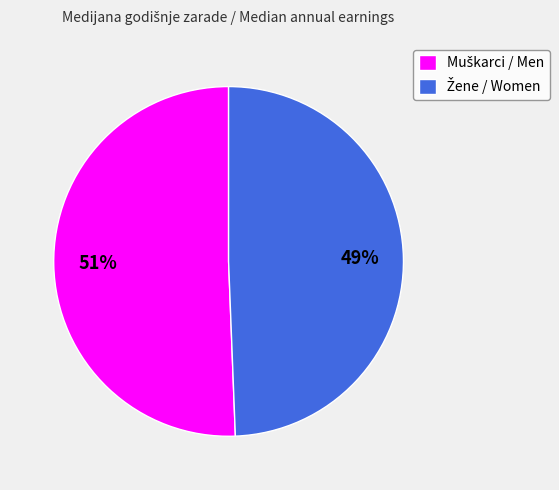

Is there any slice that represents more than half of the pie?

Yes